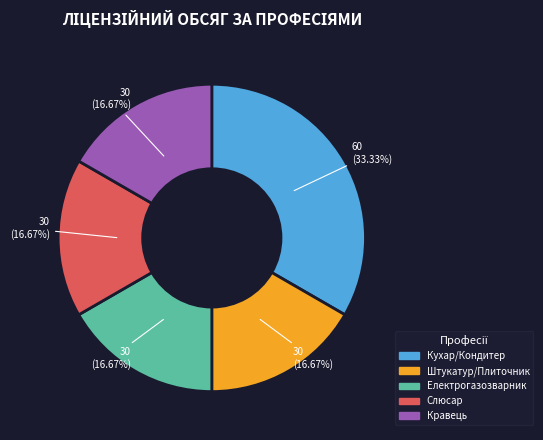

Does any single category account for the majority?

No